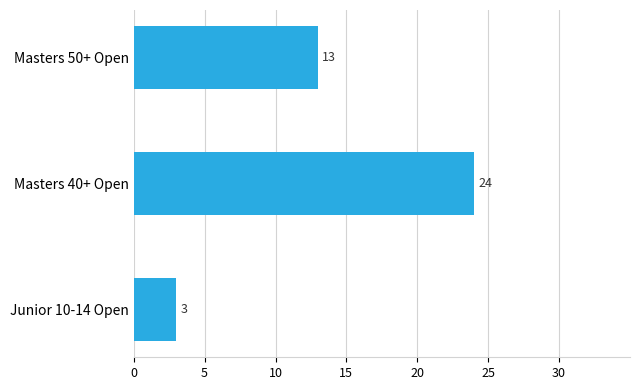

How many categories are shown in the chart?

3